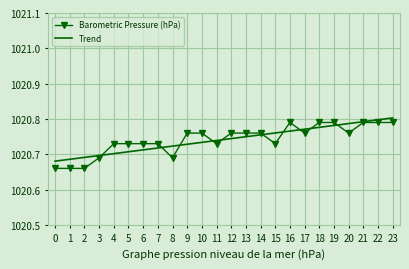

The Barometric Pressure (hPa) series shows 402.9 at 12. True or false?

False